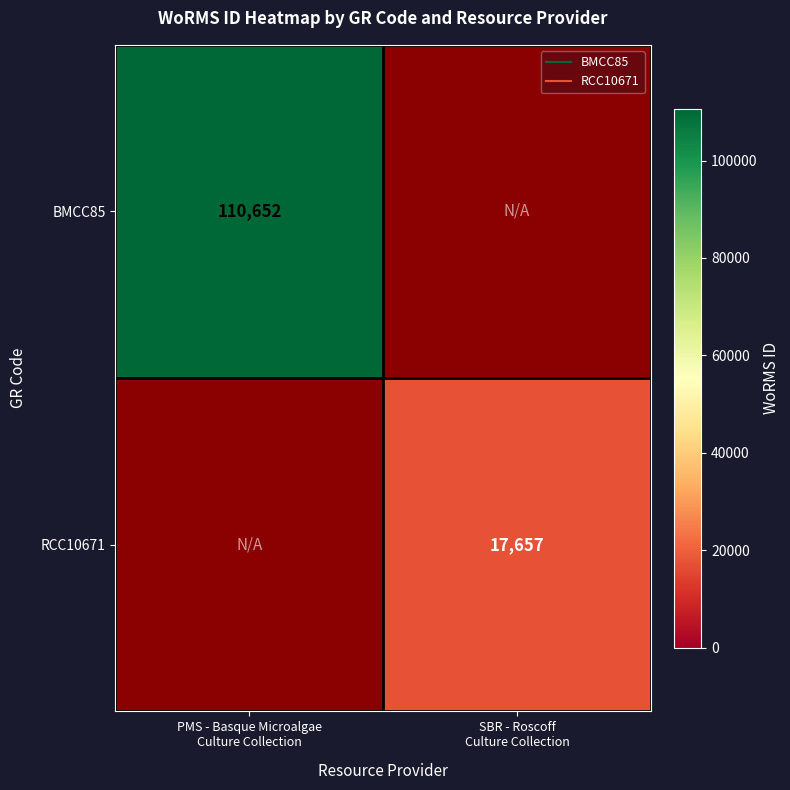

Which label corresponds to the smallest value in the chart?

SBR - Roscoff
Culture Collection